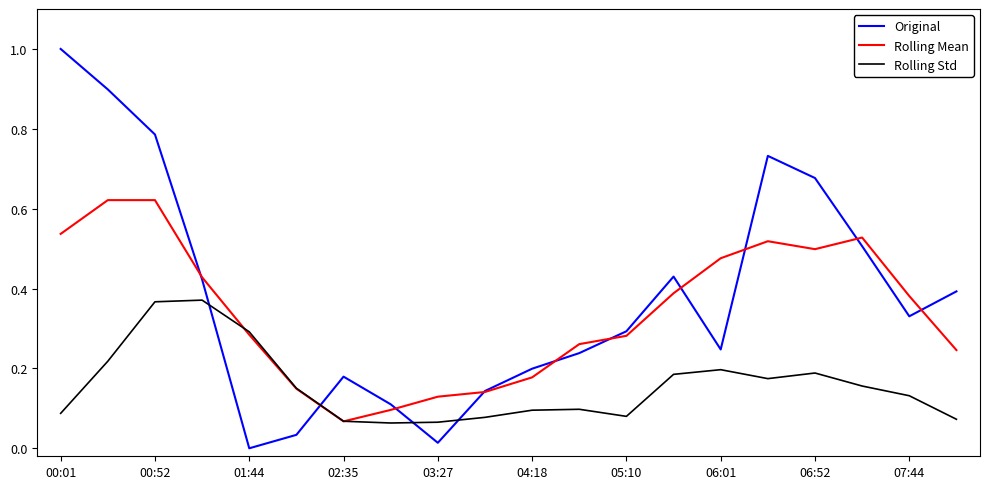

What is the sum of all Rolling Std values?

3.1